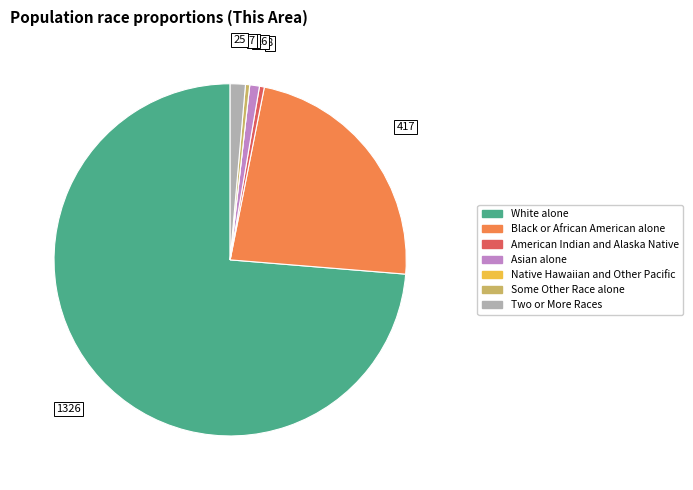

The White alone slice represents 74% of the pie. True or false?

True